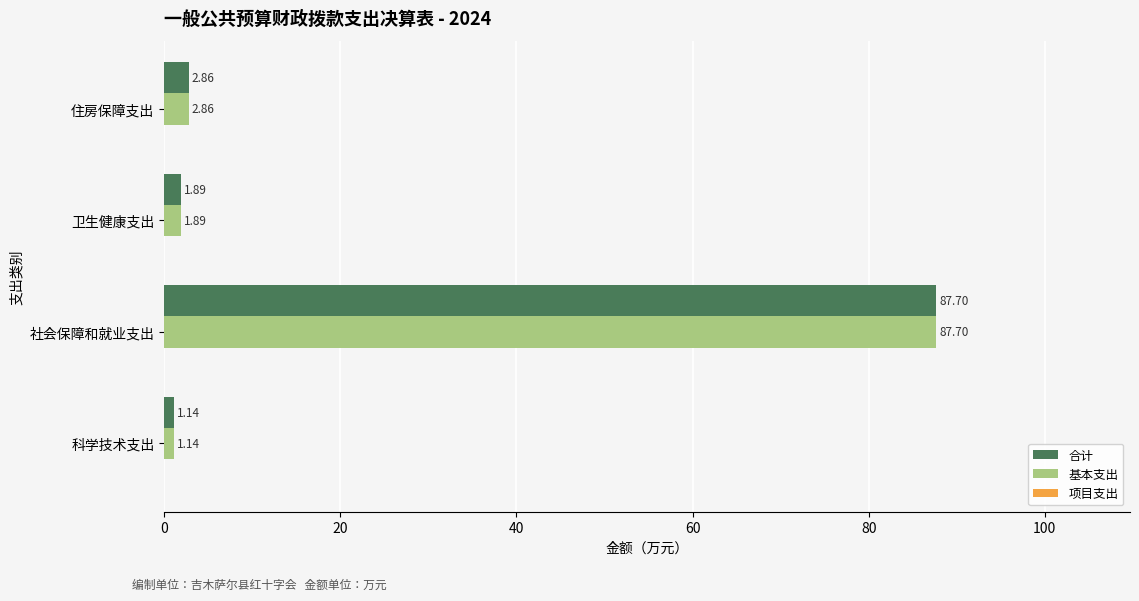

List the labels in order of 基本支出 value, smallest first.

科学技术支出, 卫生健康支出, 住房保障支出, 社会保障和就业支出